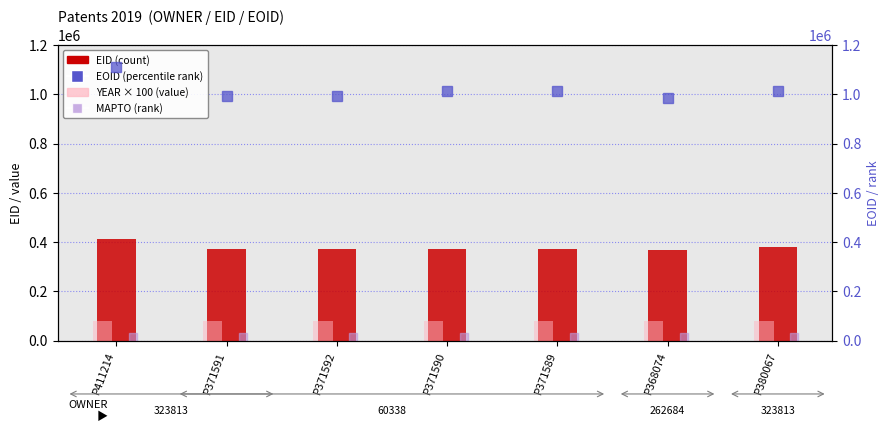

What is the difference between the EID values at P368074 and P371589?

3515